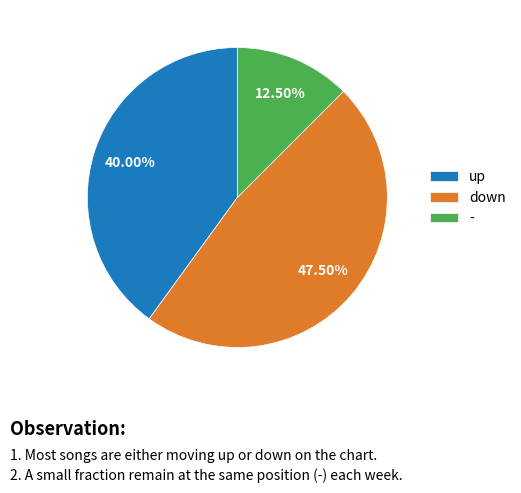

Is the sum of - and down greater than half?

Yes